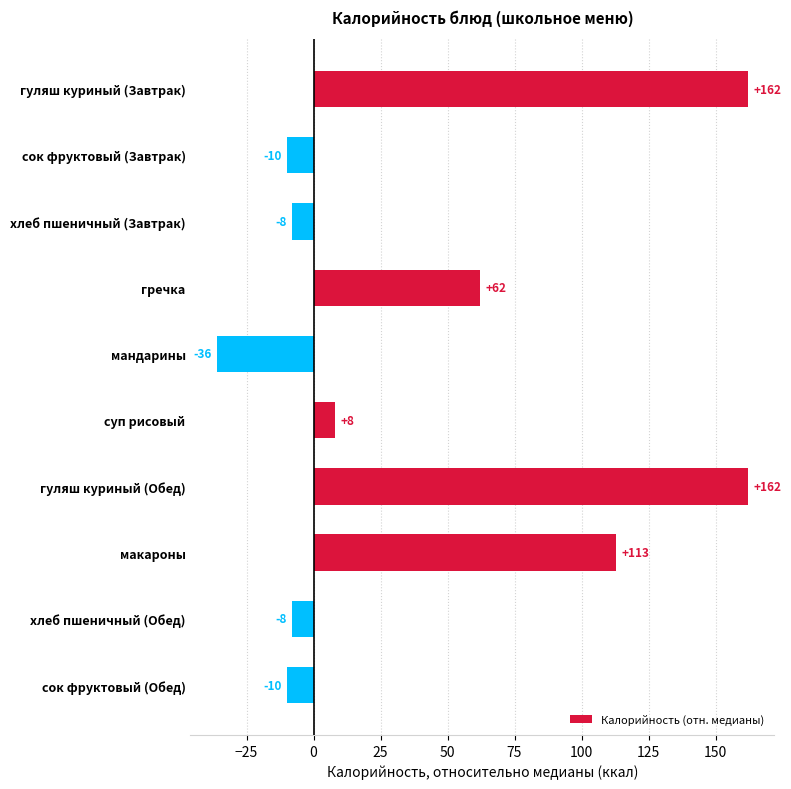

What is the change in value from гуляш куриный (Завтрак) to сок фруктовый (Завтрак)?

-172.0